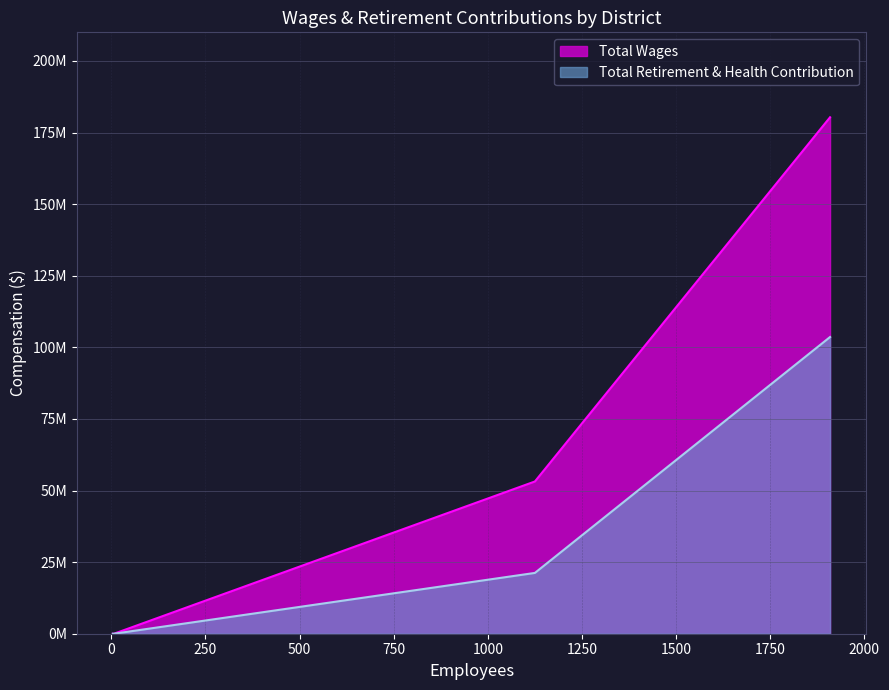

The value of Total Wages at East Bay Regional Park District is 53161705. True or false?

True